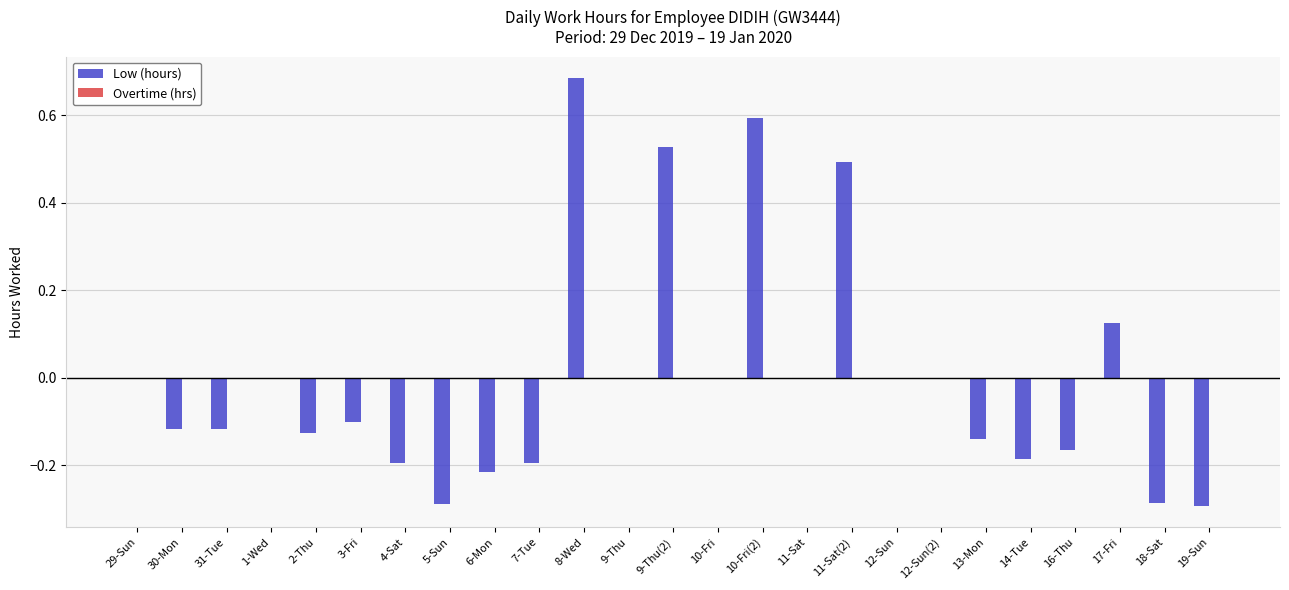

Are the bars horizontal?

No